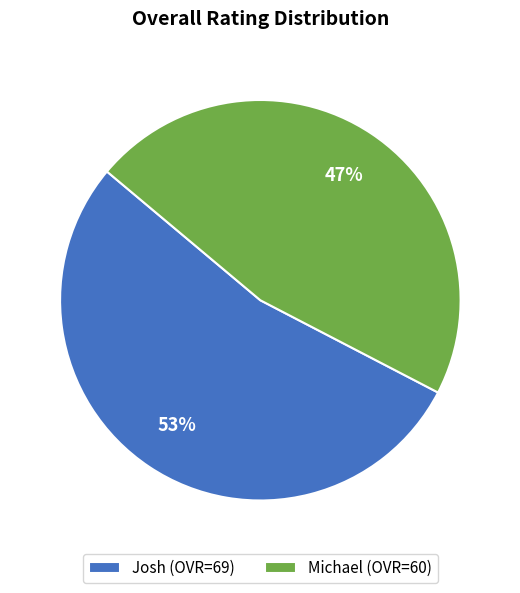

Which slice is the smallest?

Michael